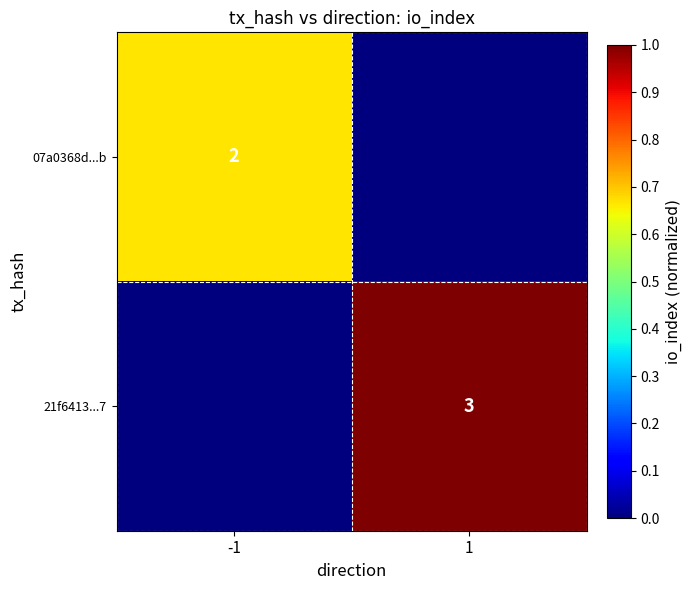

Count the number of data series in this chart.

2